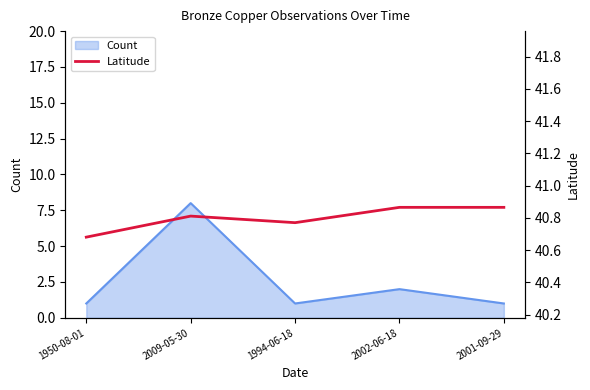

The Count series shows 2 at 1950-08-01. True or false?

False